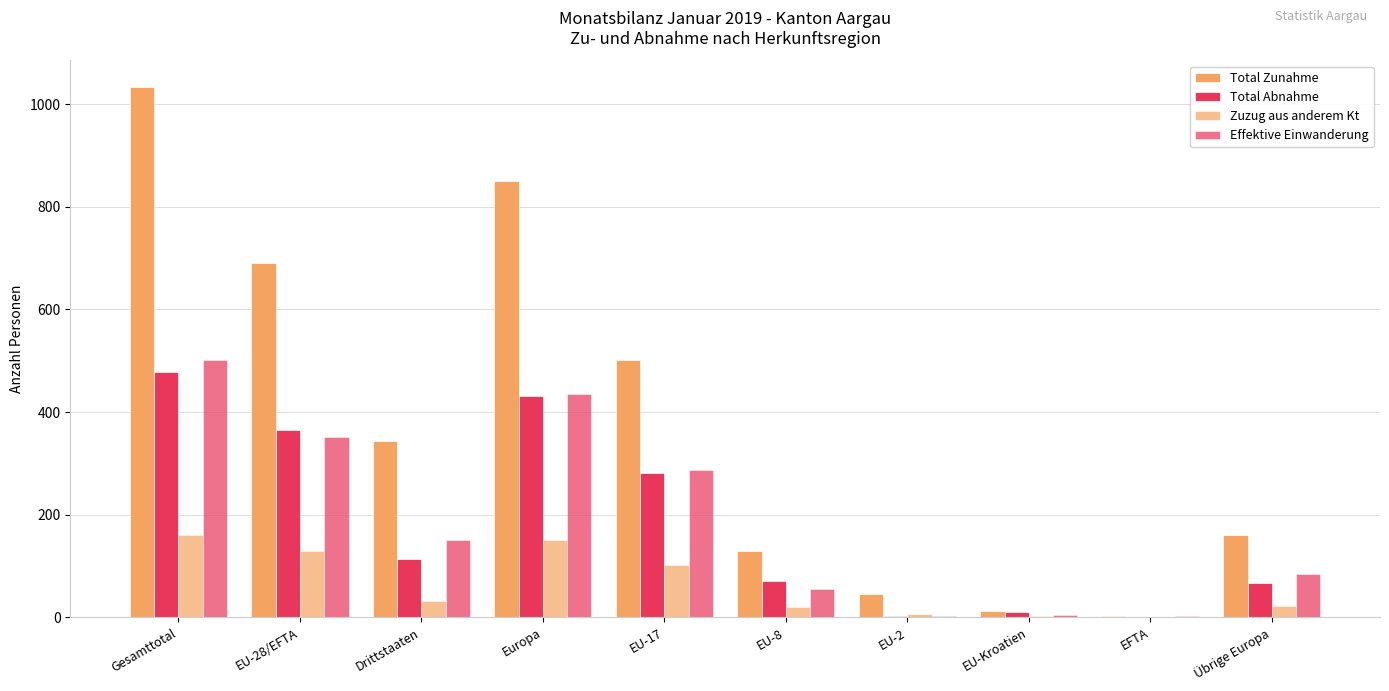

Are the bars grouped side by side (vs. stacked)?

Yes